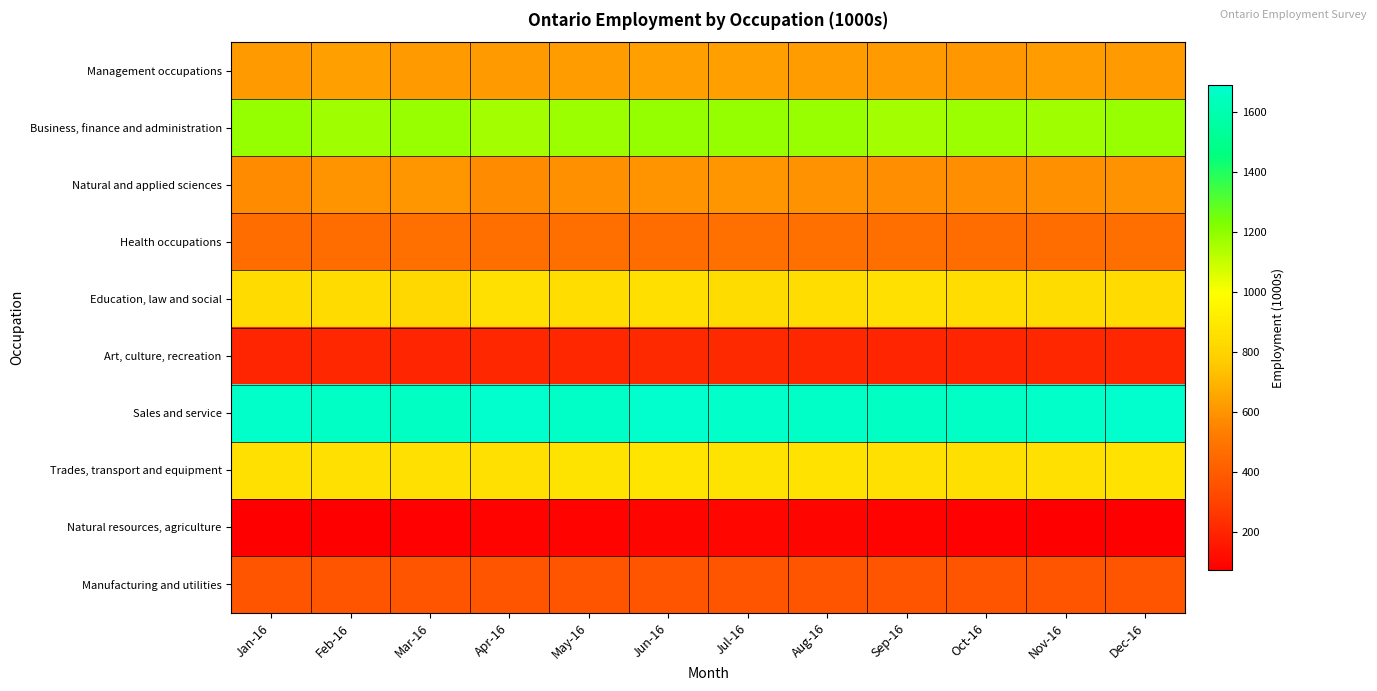

Which has a higher value, Mar-16 or Apr-16?

Mar-16